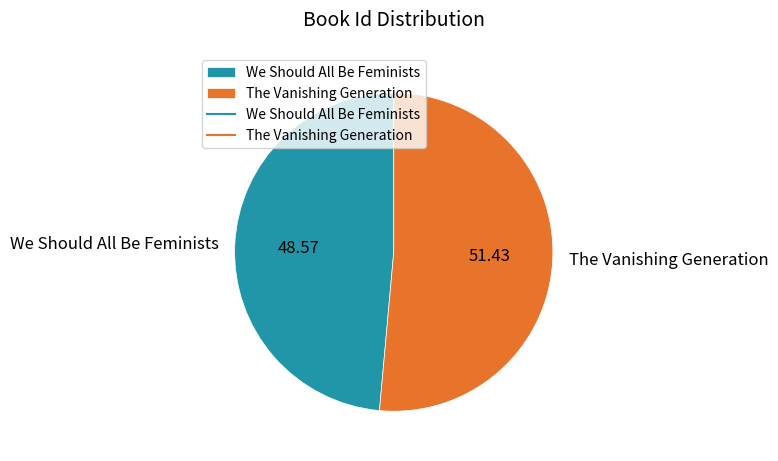

The The Vanishing Generation slice represents 51% of the pie. True or false?

True